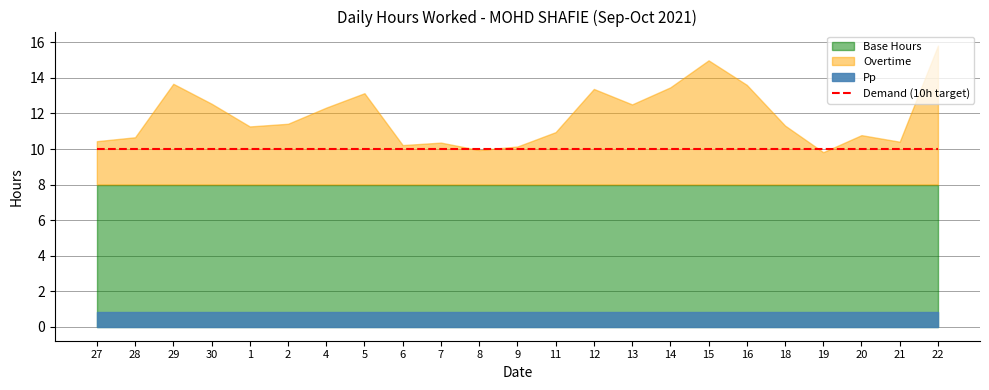

What is the difference between the Overtime values at 20 and 12?

2.6